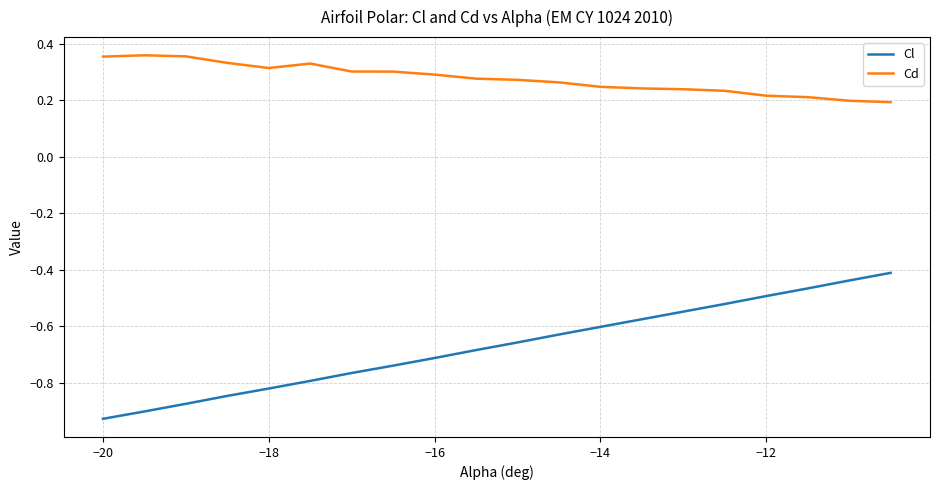

Which series has the largest range (max minus min)?

Cl